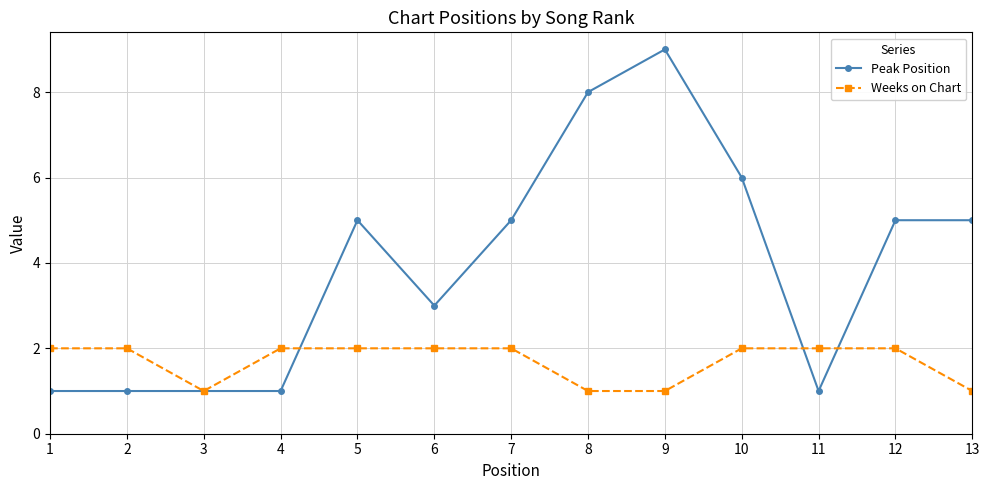

What is the sum of all Weeks on Chart values?

22